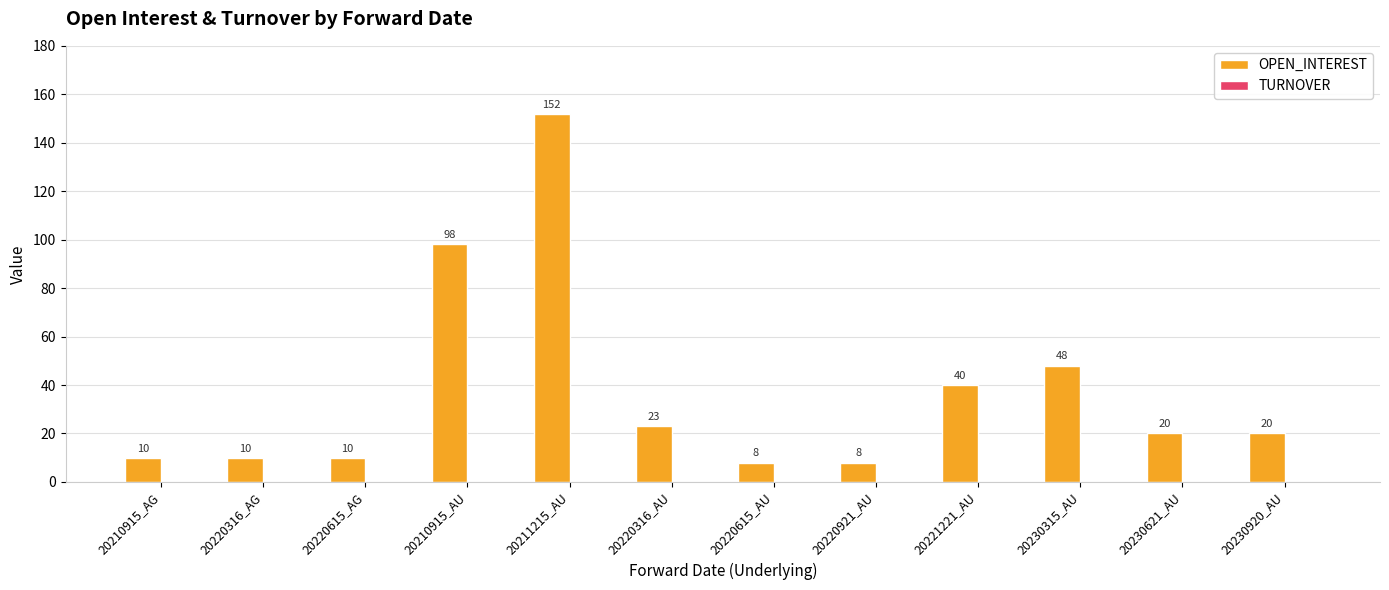

What is the smallest value displayed?

8